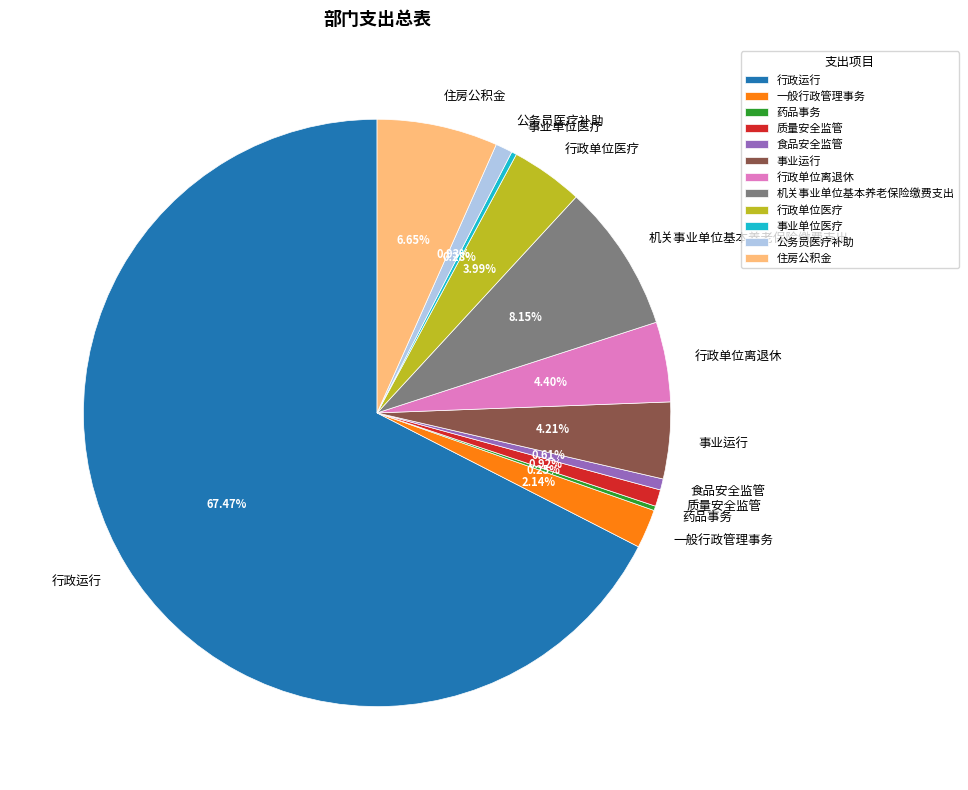

What is the ratio of the value at 事业单位医疗 to the value at 行政单位医疗?

0.1